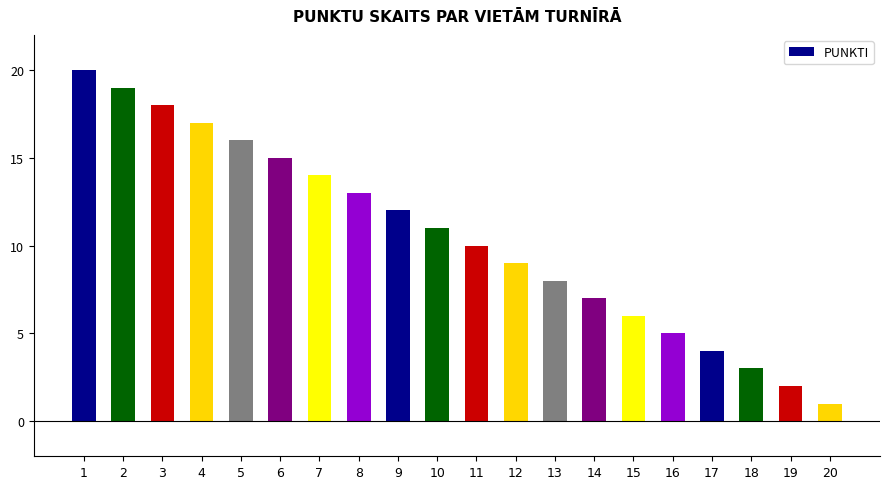

Are the bars horizontal?

No